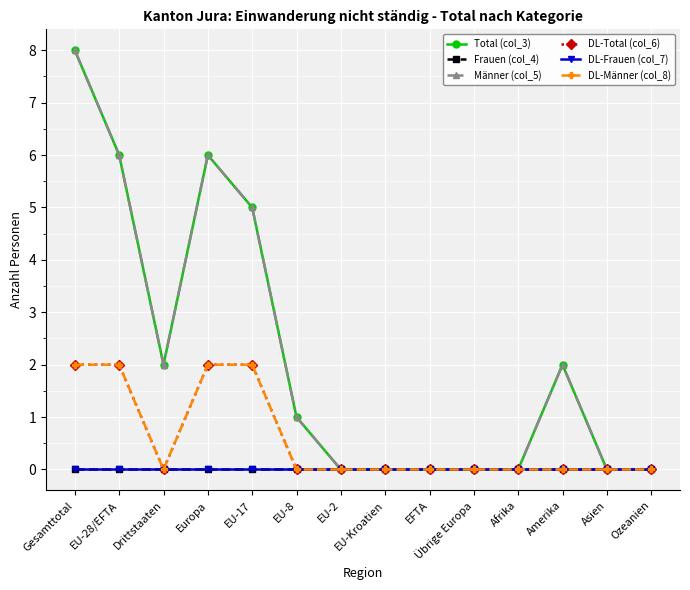

What position from the right is EU-8?

9